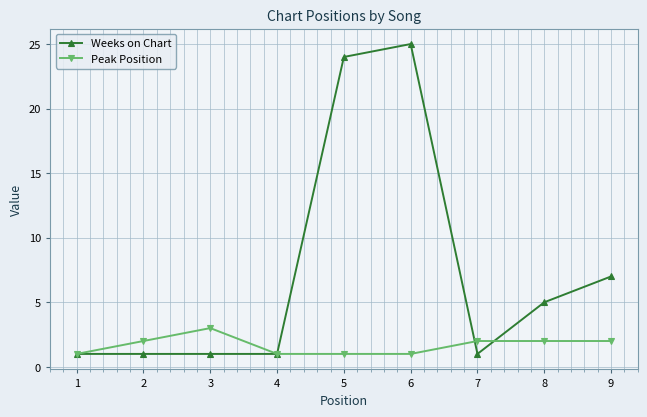

What is the average value of the Weeks on Chart series?

7